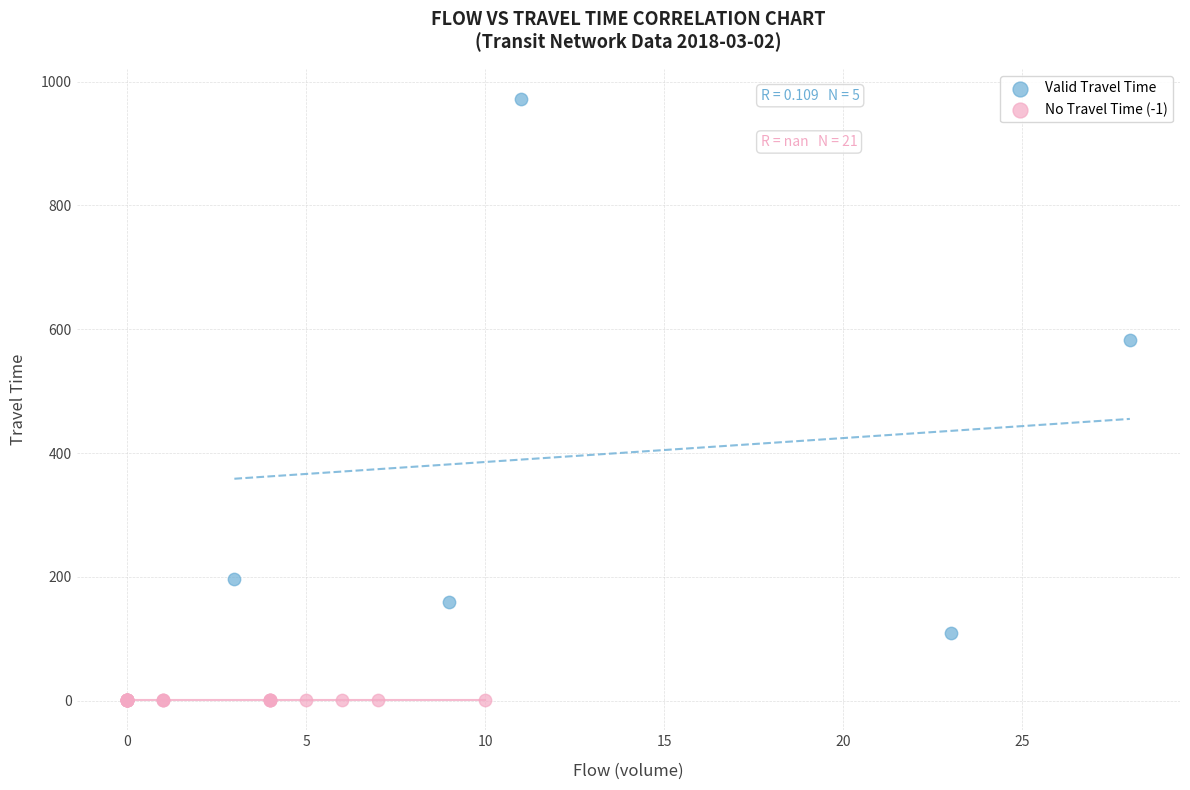

Which series reaches the minimum Y coordinate?

No Travel Time (-1)